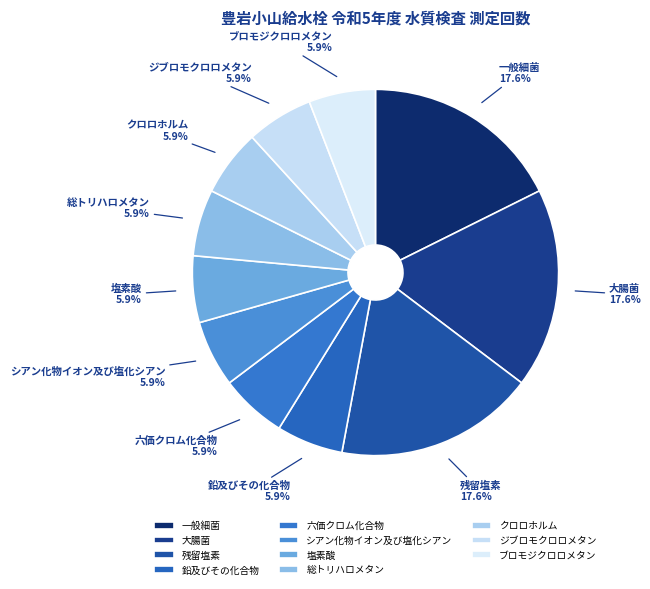

Does ジブロモクロロメタン represent more than half of the total?

No